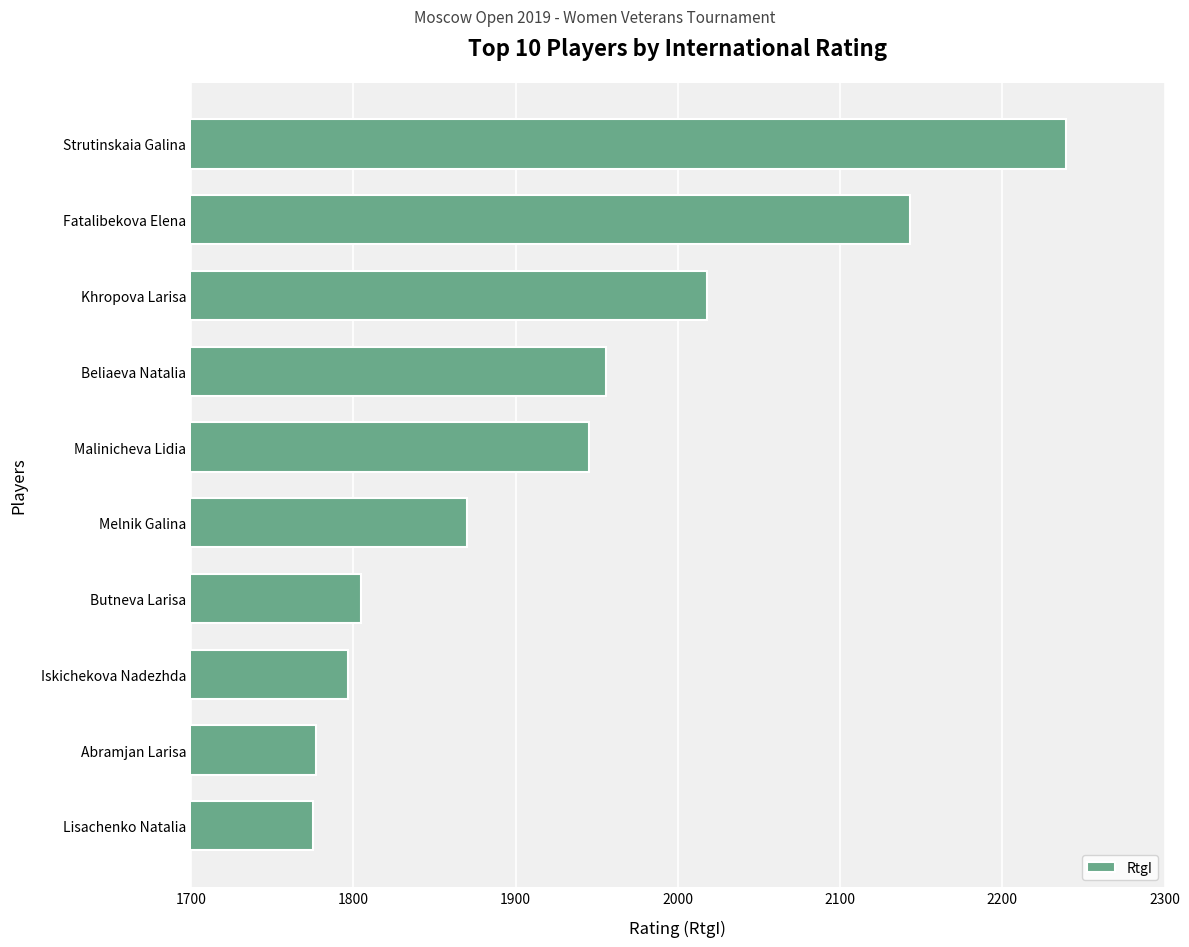

Between Lisachenko Natalia and Khropova Larisa, which is larger?

Khropova Larisa